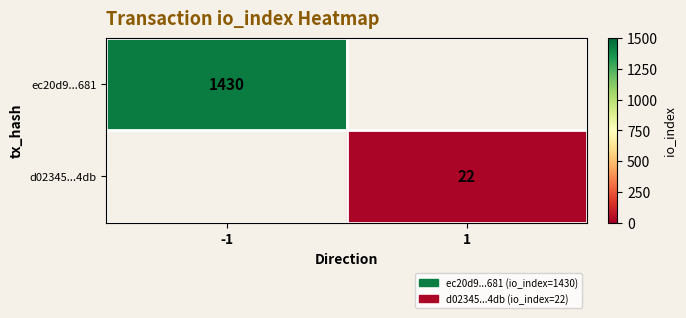

Between 1 and -1, which is larger?

-1